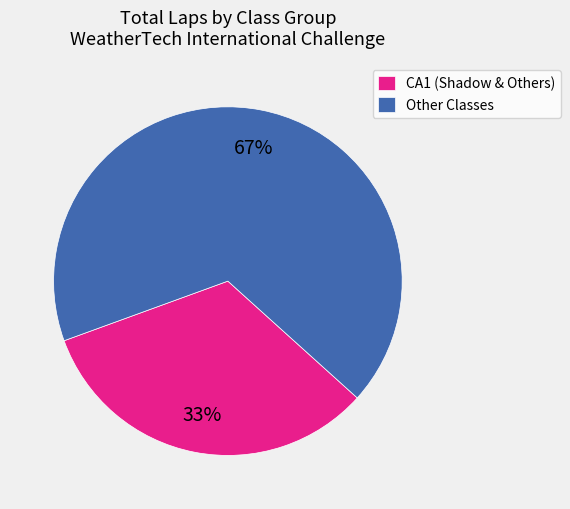

To the nearest percent, what is the average slice percentage?

50%